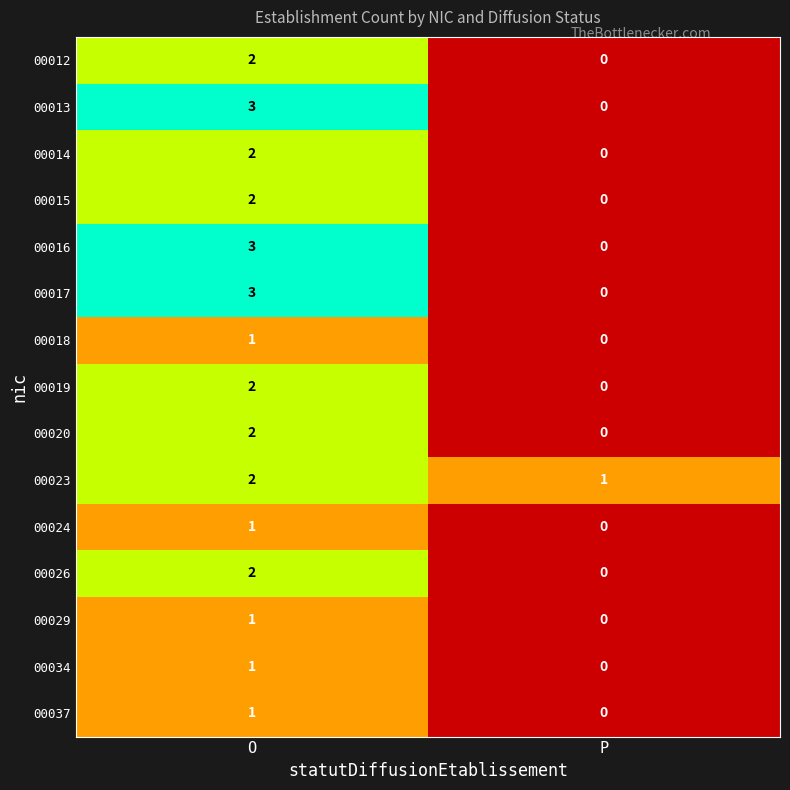

Count the number of categories in the chart.

2